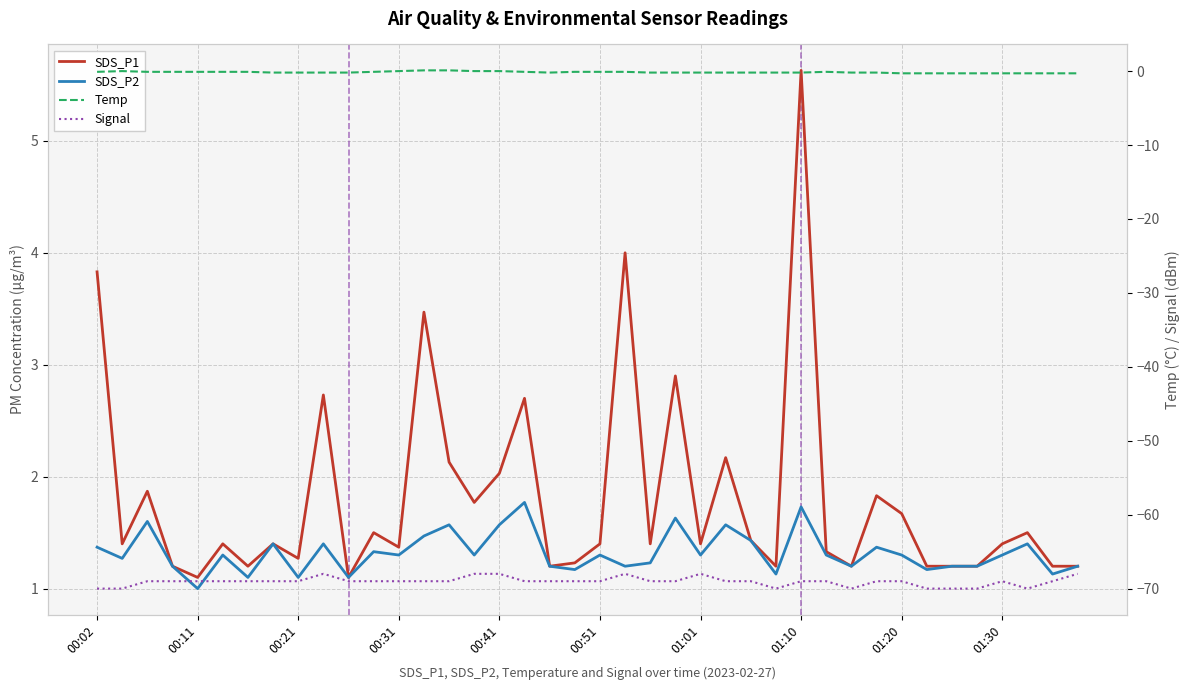

Reading left to right, what are all the values shown in this chart?

SDS_P1: 3.8	1.4	1.9	1.2	1.1	1.4	1.2	1.4	1.3	2.7	1.1	1.5	1.4	3.5	2.1	1.8	2.0	2.7	1.2	1.2	1.4	4.0	1.4	2.9	1.4	2.2	1.4	1.2	5.6	1.3	1.2	1.8	1.7	1.2	1.2	1.2	1.4	1.5	1.2	1.2
SDS_P2: 1.4	1.3	1.6	1.2	1.0	1.3	1.1	1.4	1.1	1.4	1.1	1.3	1.3	1.5	1.6	1.3	1.6	1.8	1.2	1.2	1.3	1.2	1.2	1.6	1.3	1.6	1.4	1.1	1.7	1.3	1.2	1.4	1.3	1.2	1.2	1.2	1.3	1.4	1.1	1.2
Temp: -0.1	0.0	-0.1	-0.1	-0.1	-0.1	-0.1	-0.2	-0.2	-0.2	-0.2	-0.1	0.0	0.1	0.1	0.0	0.0	-0.1	-0.2	-0.1	-0.1	-0.1	-0.2	-0.2	-0.2	-0.2	-0.2	-0.2	-0.2	-0.1	-0.2	-0.2	-0.3	-0.3	-0.3	-0.3	-0.3	-0.3	-0.3	-0.3
Signal: -70.0	-70.0	-69.0	-69.0	-69.0	-69.0	-69.0	-69.0	-69.0	-68.0	-69.0	-69.0	-69.0	-69.0	-69.0	-68.0	-68.0	-69.0	-69.0	-69.0	-69.0	-68.0	-69.0	-69.0	-68.0	-69.0	-69.0	-70.0	-69.0	-69.0	-70.0	-69.0	-69.0	-70.0	-70.0	-70.0	-69.0	-70.0	-69.0	-68.0